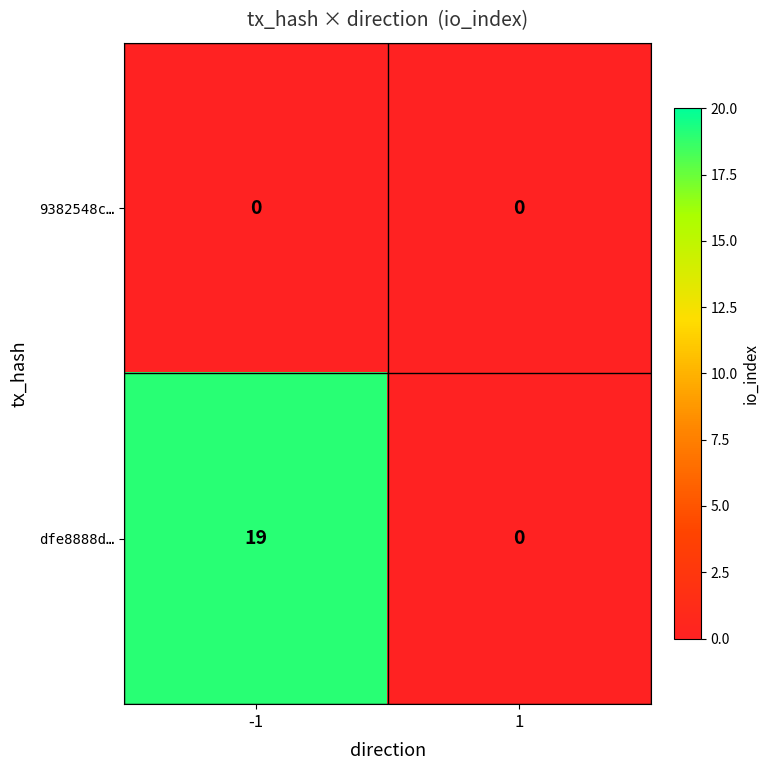

Count the number of data series in this chart.

2